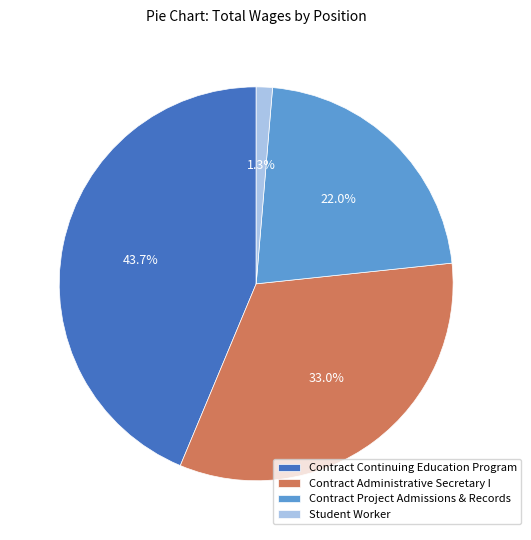

Is it true that Contract Project Admissions & Records is 22% of the pie?

True